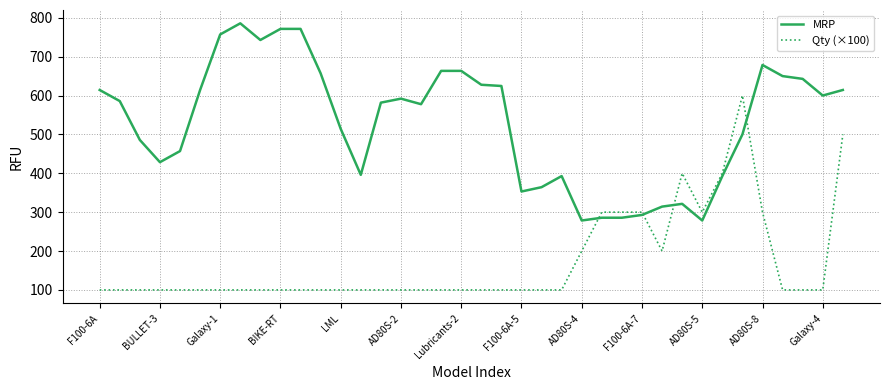

What is the maximum value for Qty (×100)?

600.0